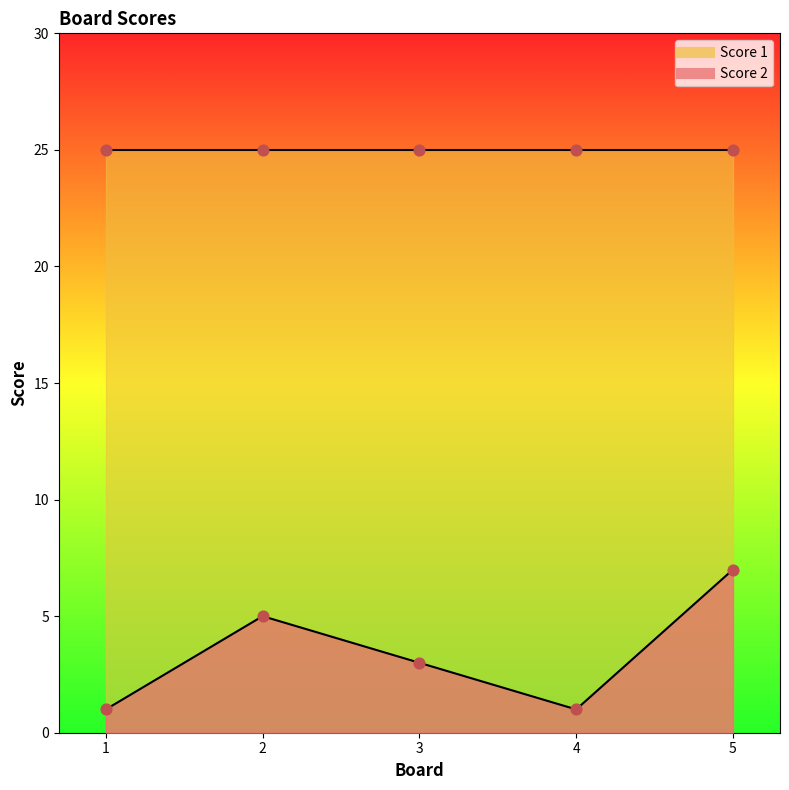

What is the ratio of the value at 1 to the value at 2?

0.2